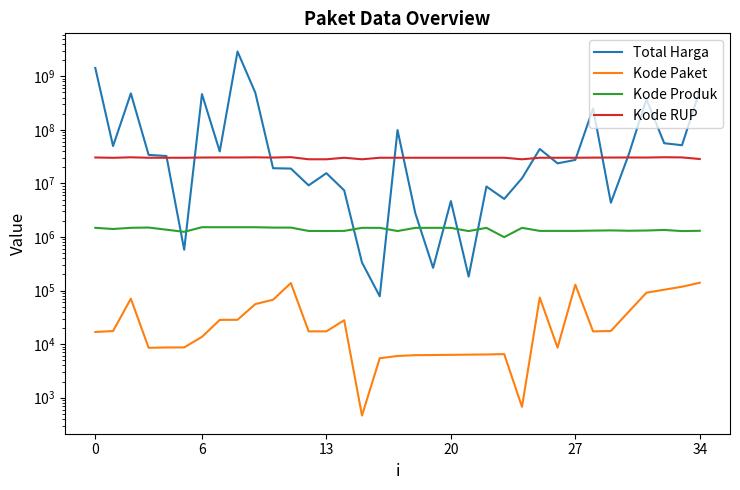

How many lines are shown in the chart?

4